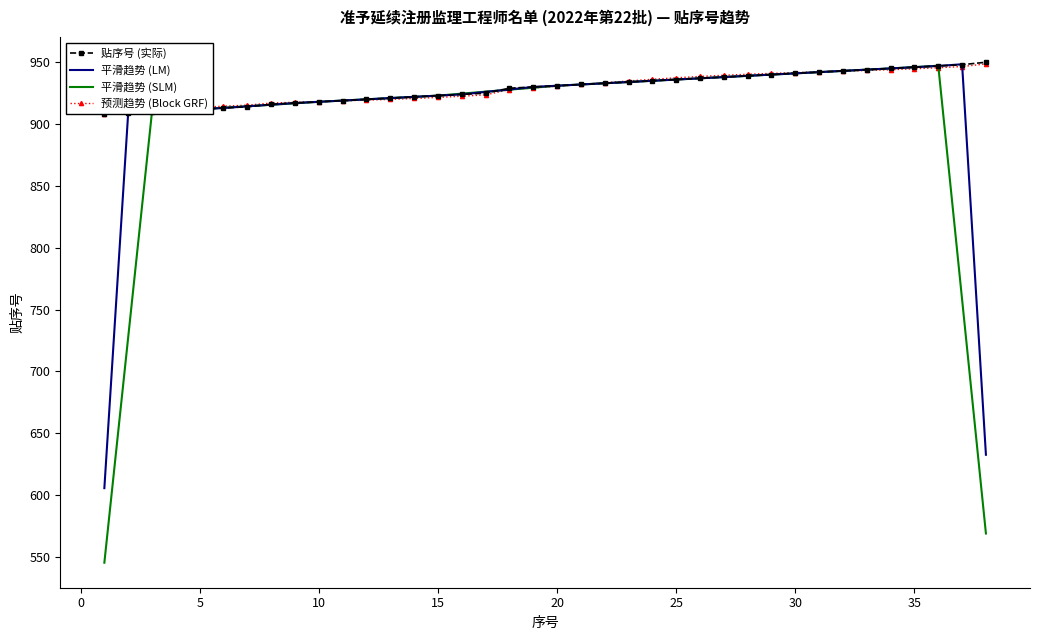

What is the highest value of the 平滑趋势 (LM) series?

948.3